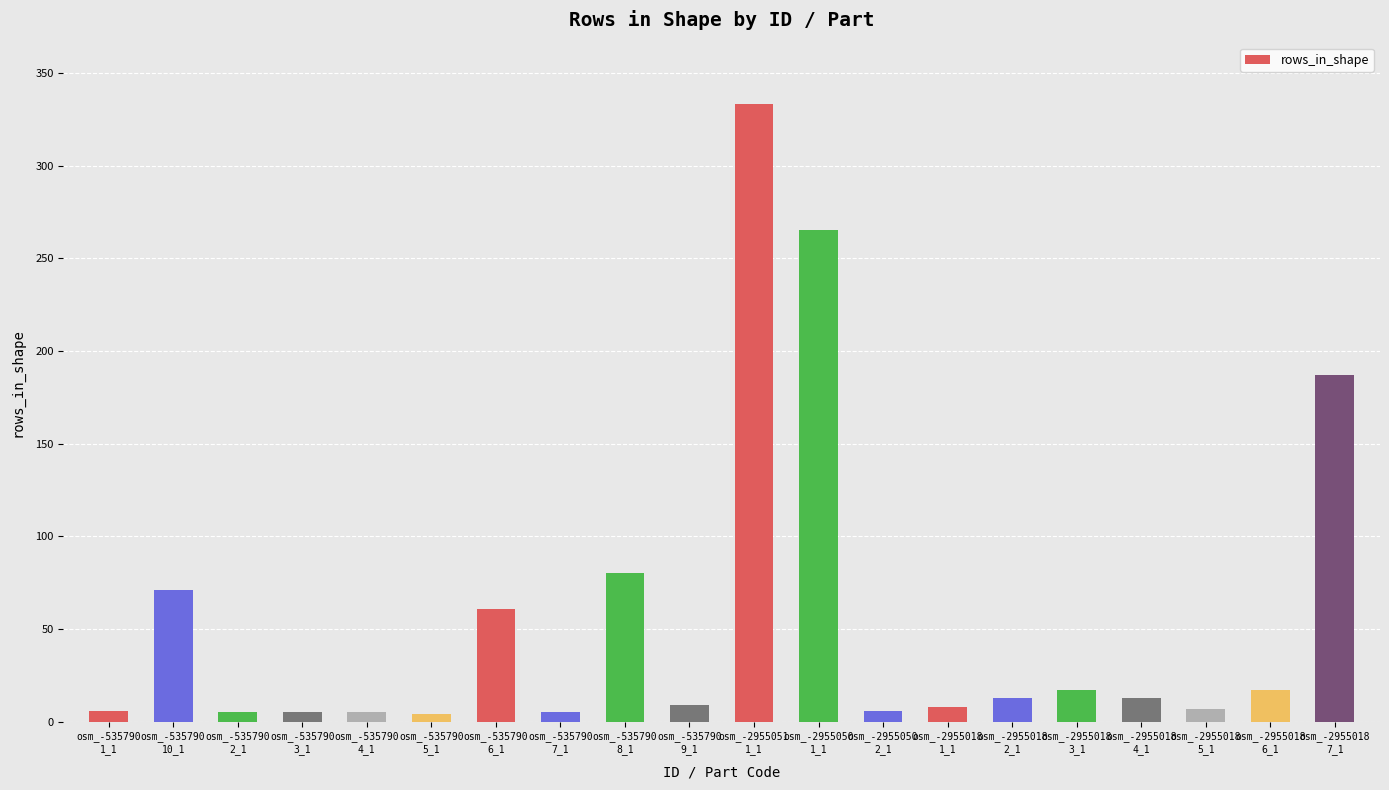

What is the label of the 17th bar from the left?

osm_-2955018
4_1